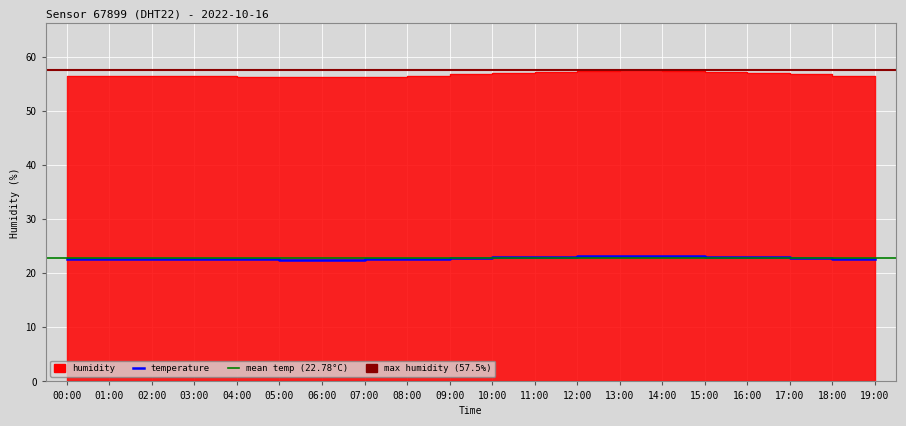

What value does the temperature series have at 19:00?

22.7